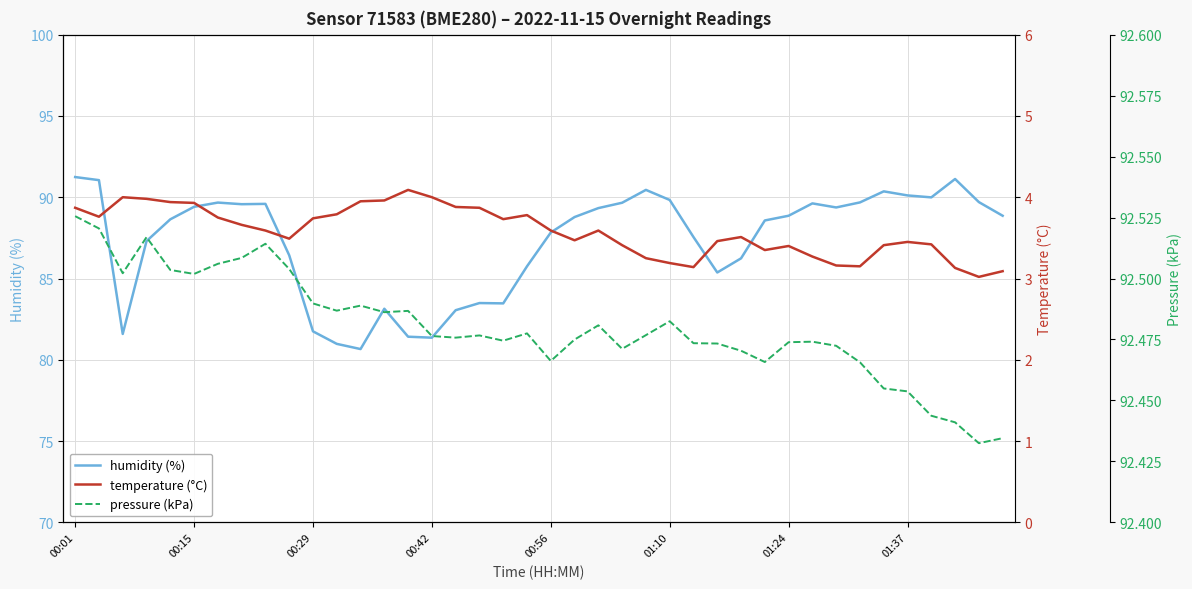

The value of humidity (%) at 01:10 is 89.8. True or false?

True